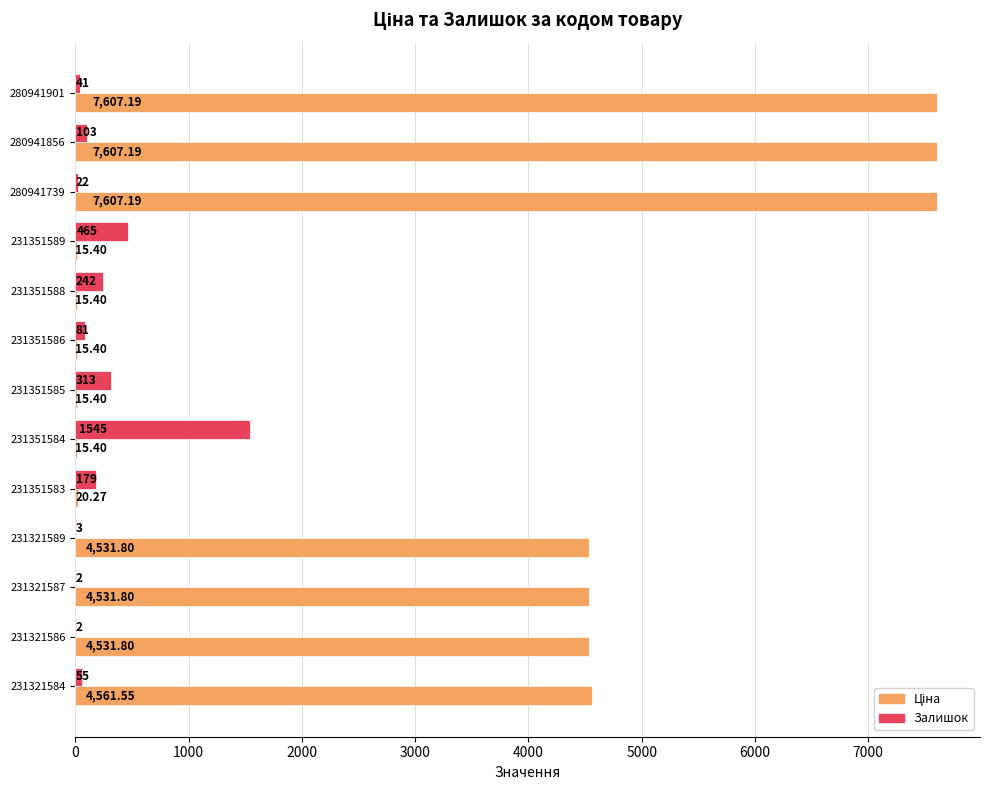

How many distinct data groups are displayed?

2